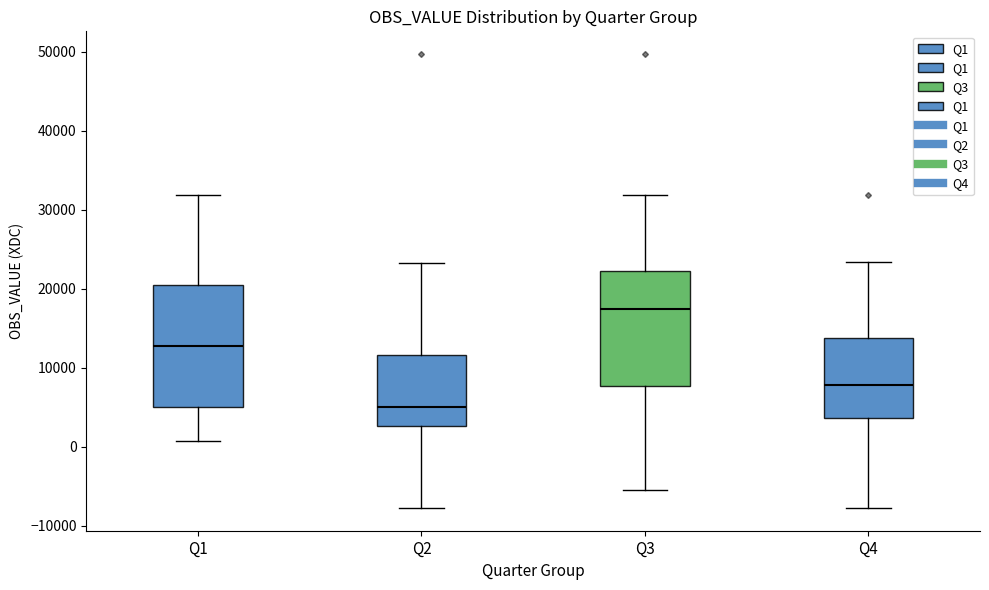

Which box has the highest median line?

Q3